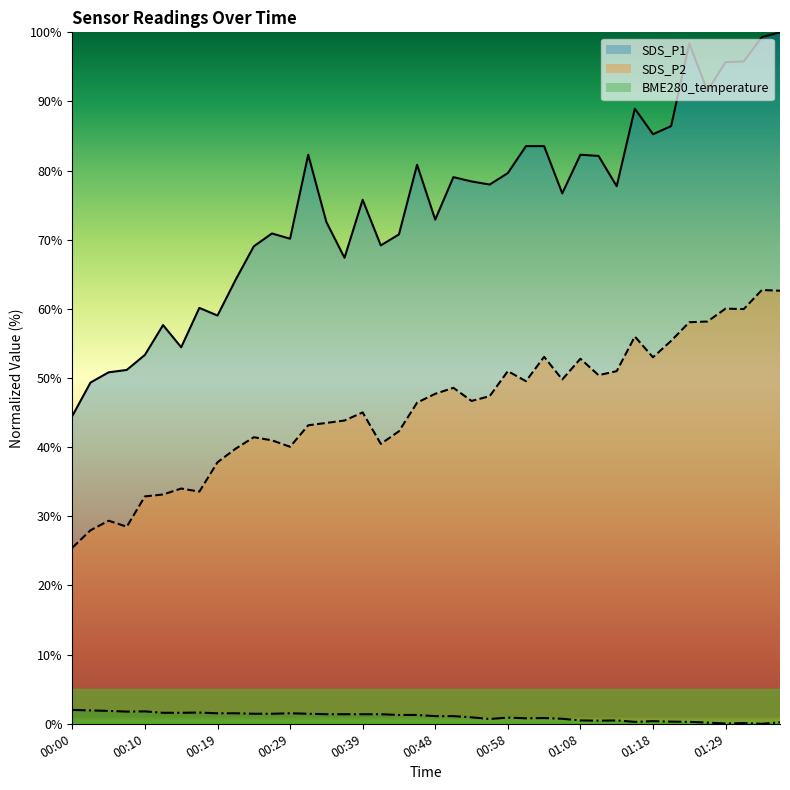

Where does the SDS_P1 series first go above 77?

00:31